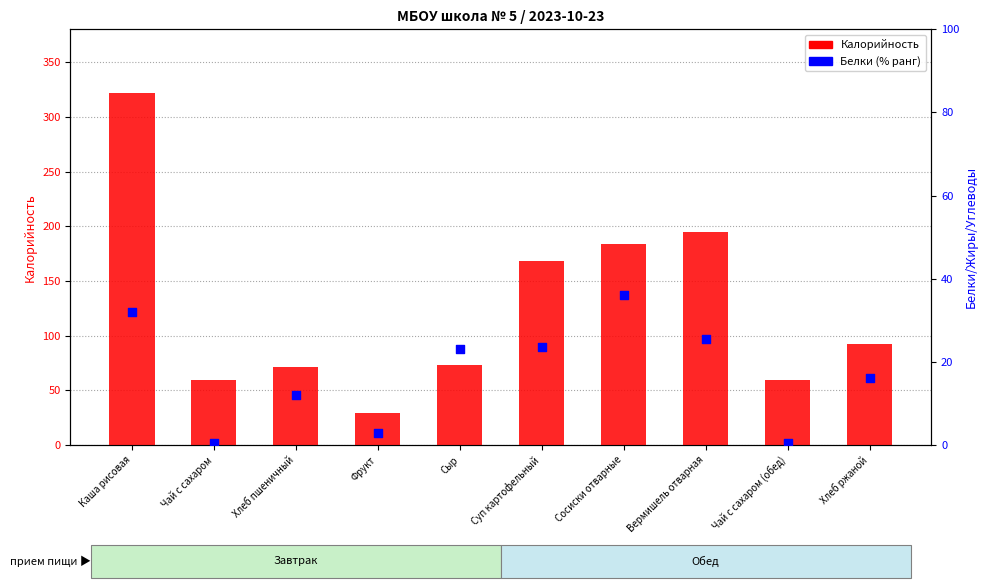

Which series has the largest Y range (max minus min)?

Калорийность